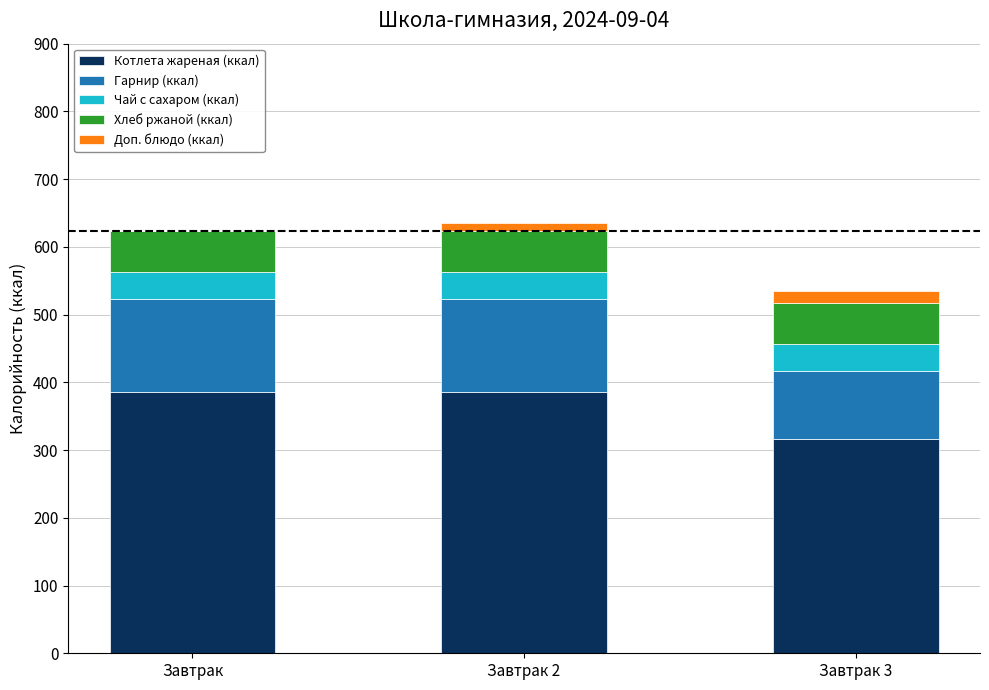

What is the highest value of the Котлета жареная (ккал) series?

386.2